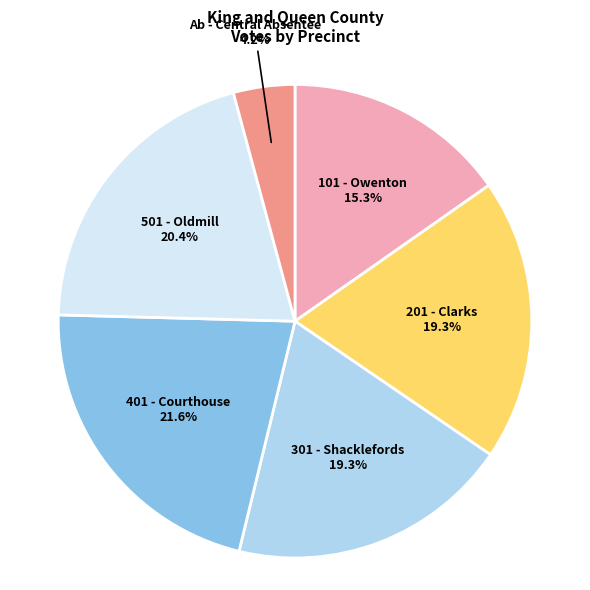

Count the number of slices in the pie.

6